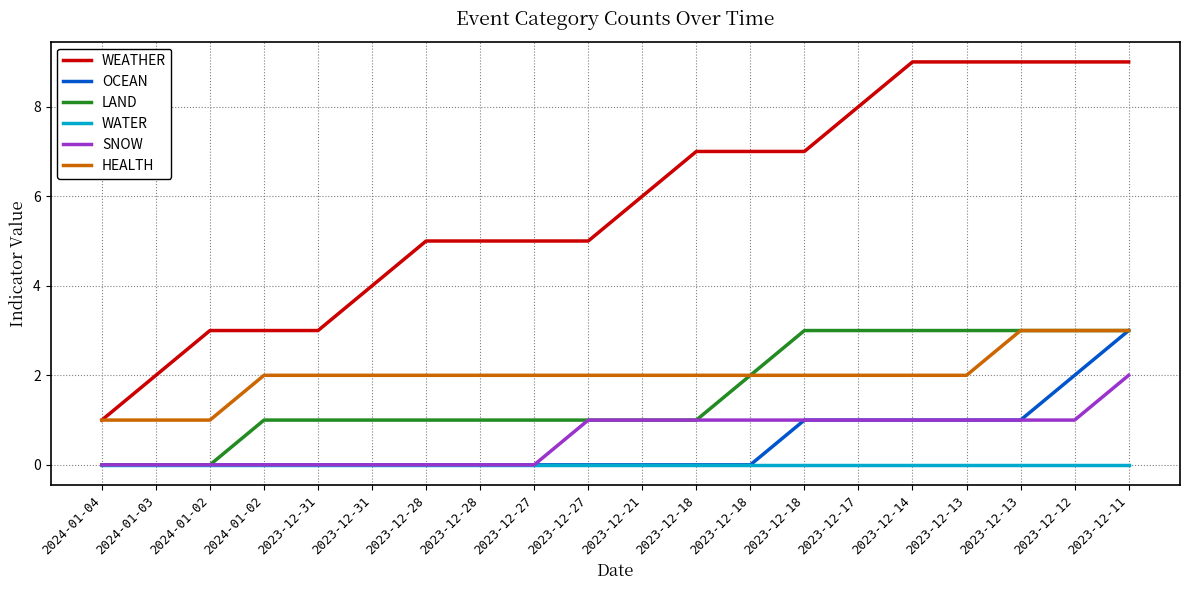

What is the difference between the highest and lowest values at 2024-01-02?

3